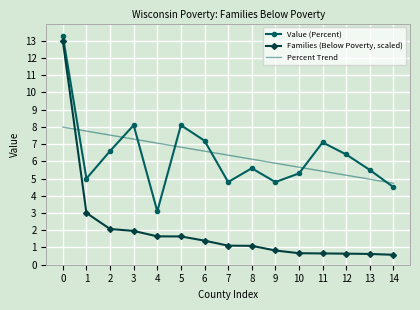

At 12, list the series in order from smallest to largest.

Families (Below Poverty, scaled), Percent Trend, Value (Percent)